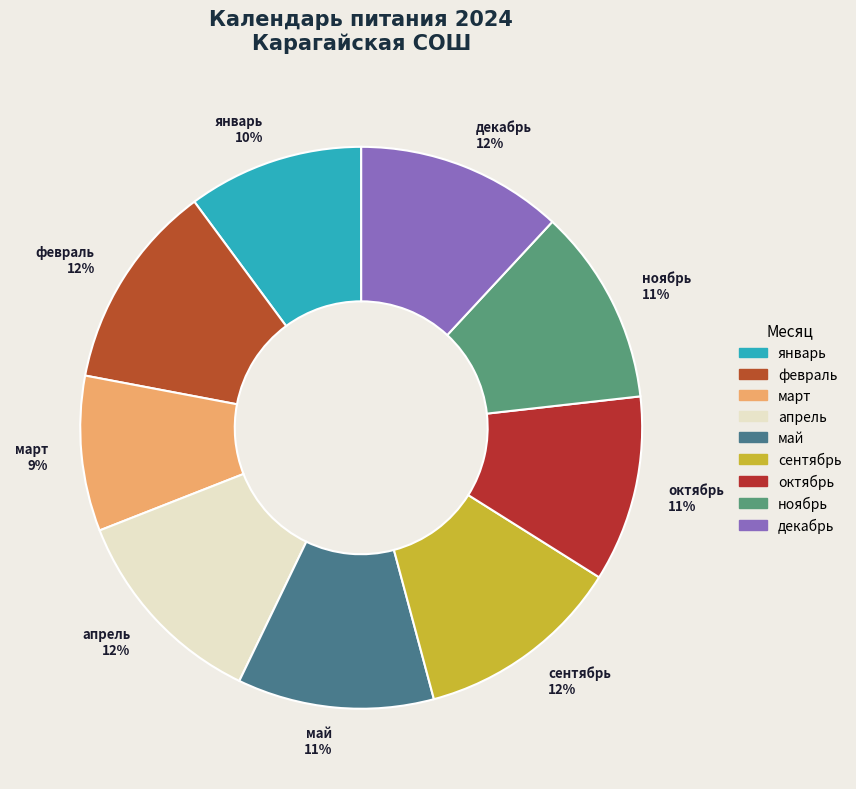

Is the sum of ноябрь and декабрь greater than half?

No